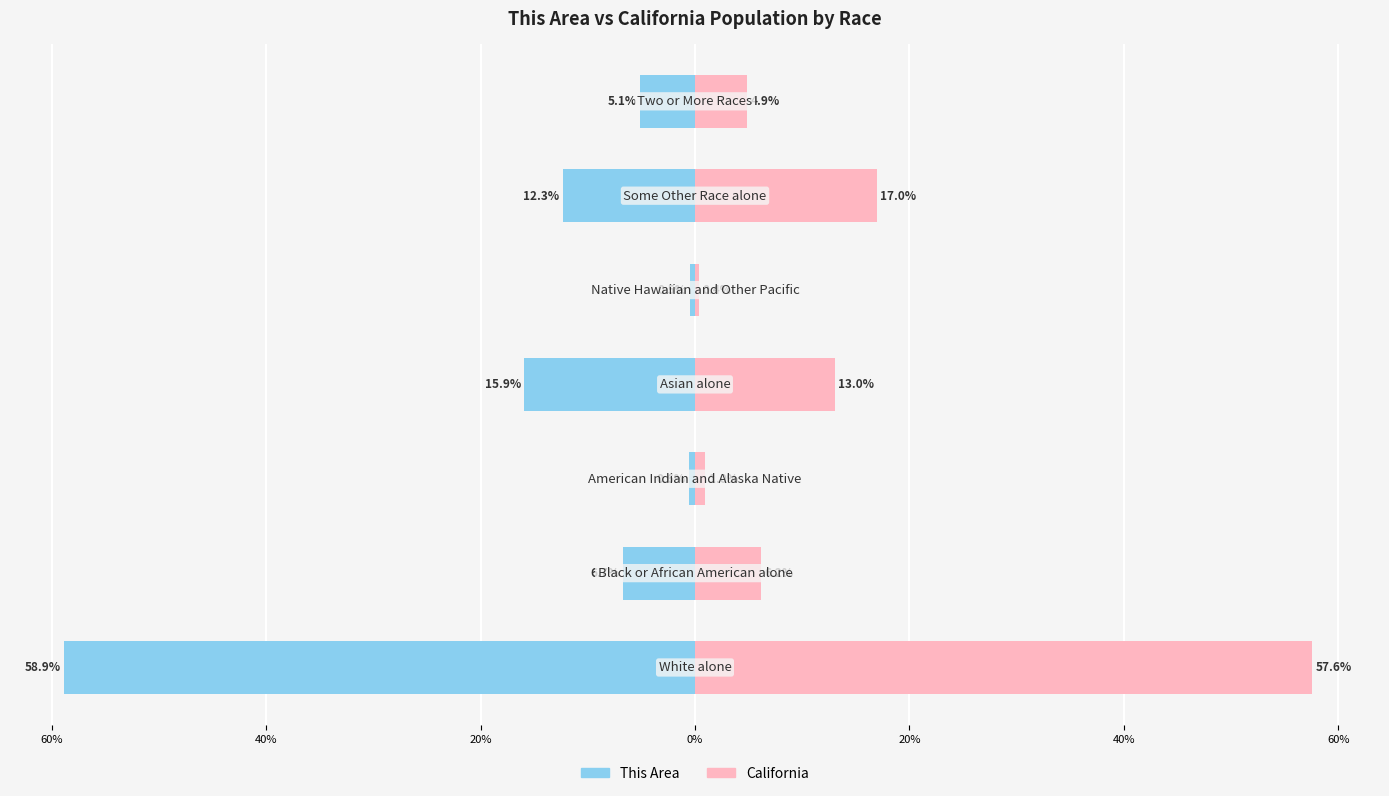

Does the chart contain stacked bars?

No